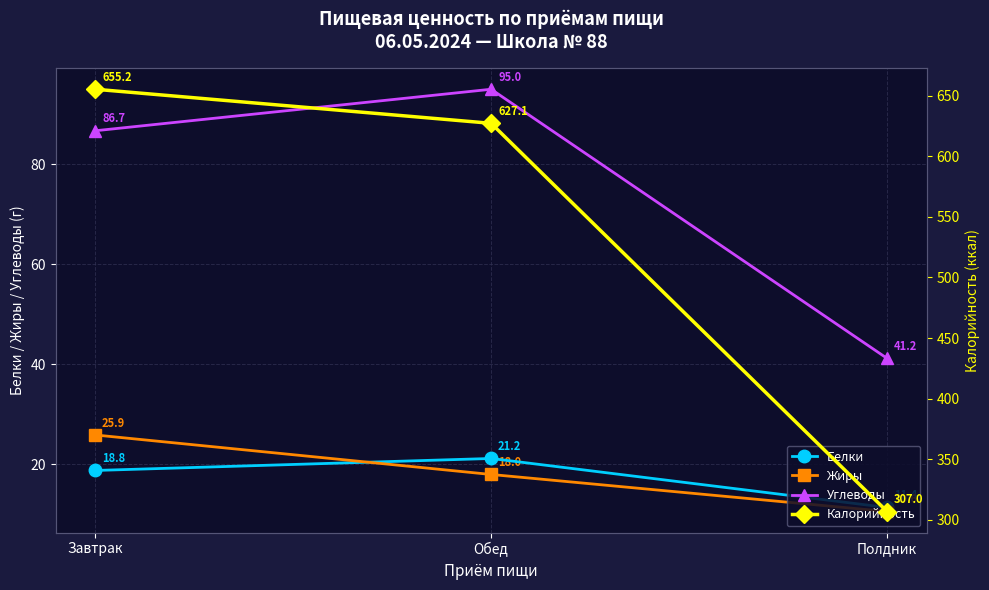

The Углеводы series shows 86.7 at Завтрак. True or false?

True